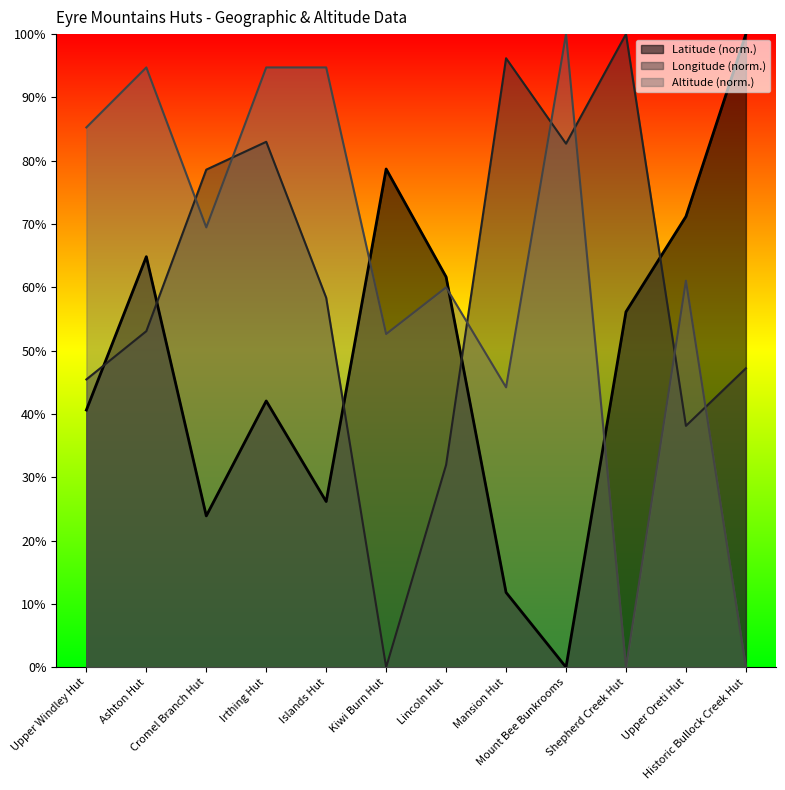

Reading left to right, list all the values displayed in this chart.

Latitude: 40.6	64.8	23.9	42.1	26.2	78.7	61.6	11.8	0.0	56.1	71.2	100.0
Longitude: 45.5	53.1	78.6	83.0	58.4	0.0	32.0	96.2	82.7	100.0	38.1	47.2
Altitude (Meters): 85.3	94.7	69.5	94.7	94.7	52.6	60.0	44.2	100.0	0.0	61.1	0.0